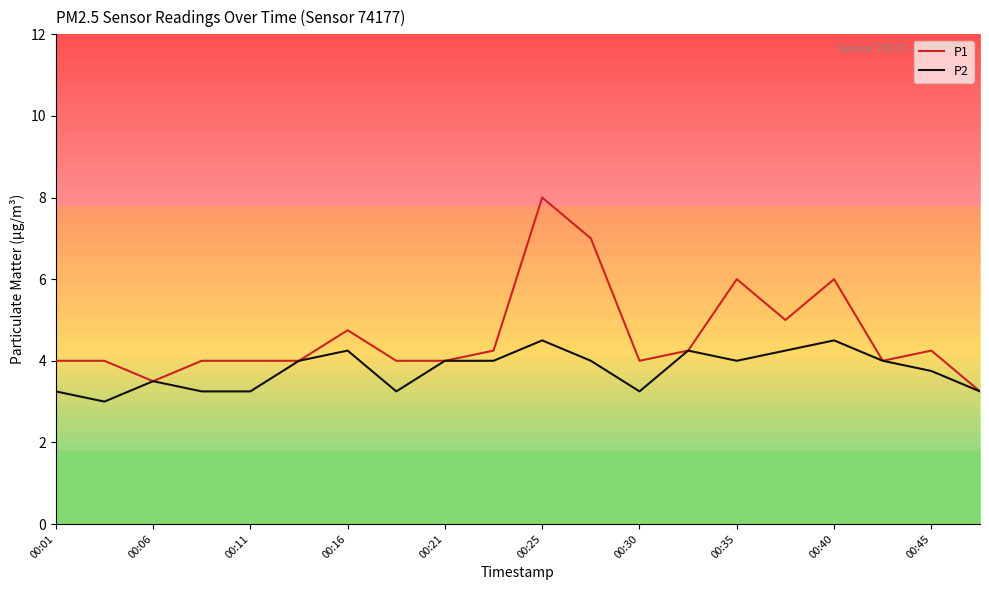

Which series has the largest total across all categories?

P1